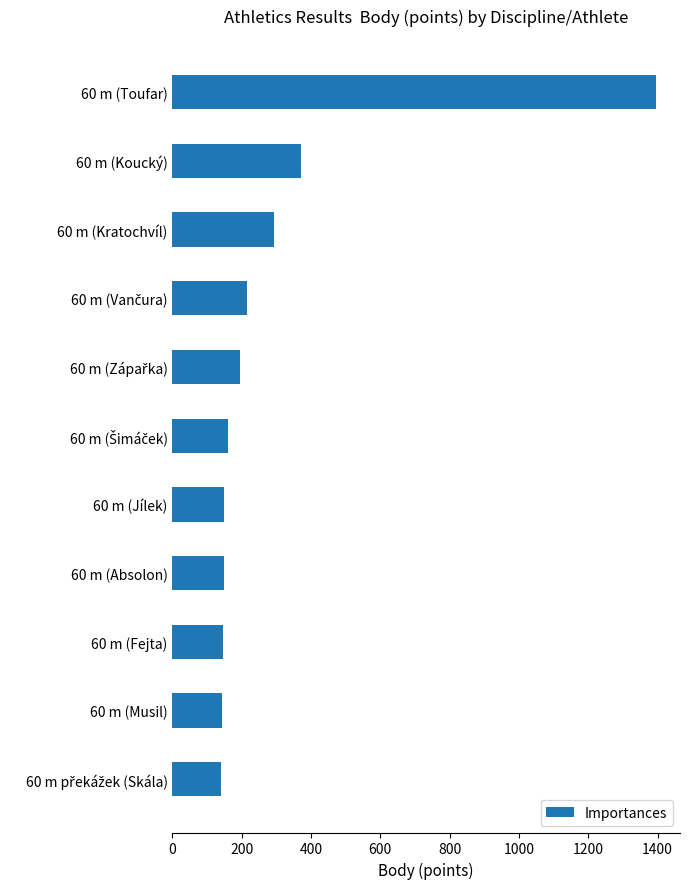

Approximately how many times larger is the value at 60 m (Koucký) compared to 60 m (Musil)?

2.6